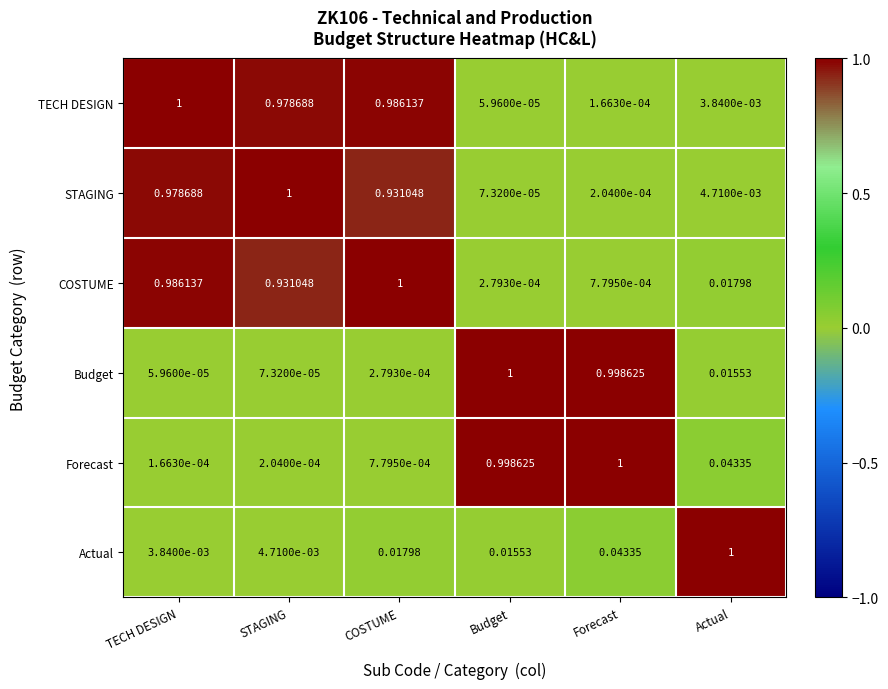

Rank the categories by COSTUME value from lowest to highest.

Budget, Forecast, Actual, STAGING, TECH DESIGN, COSTUME